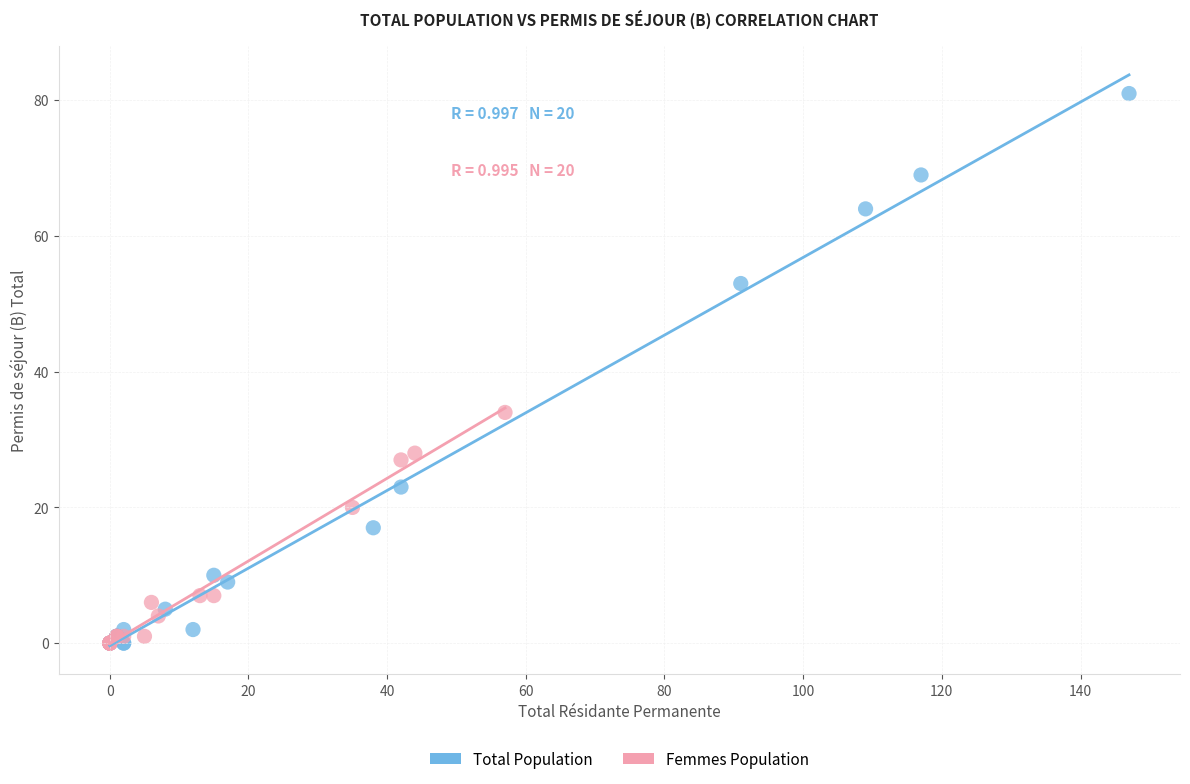

Which series contains the highest Y value?

Total Population